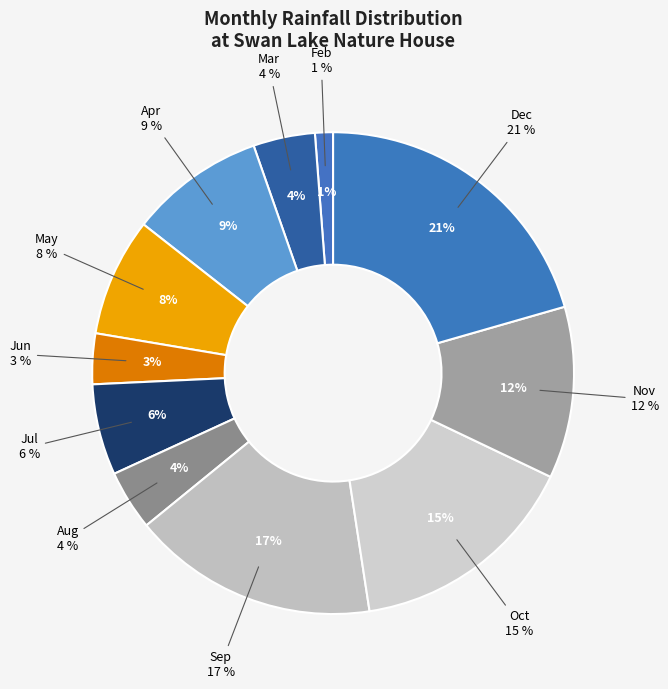

Is there any slice that represents more than half of the pie?

No